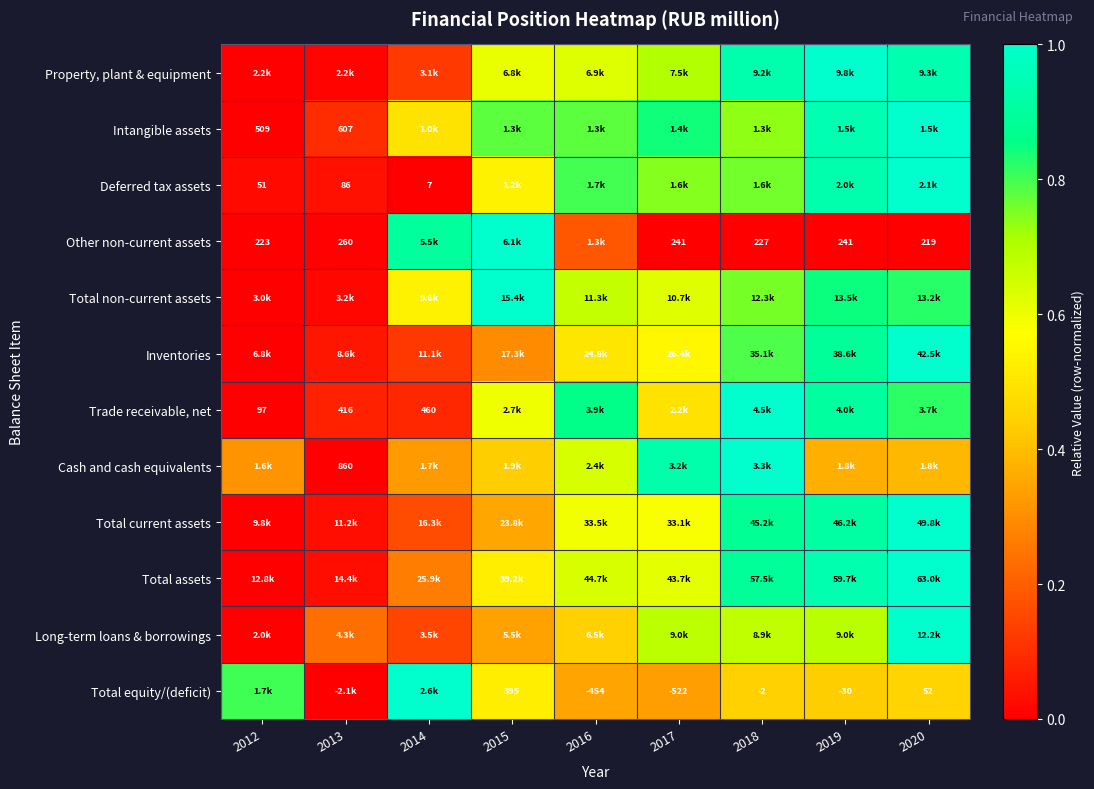

How many categories are shown in the chart?

9